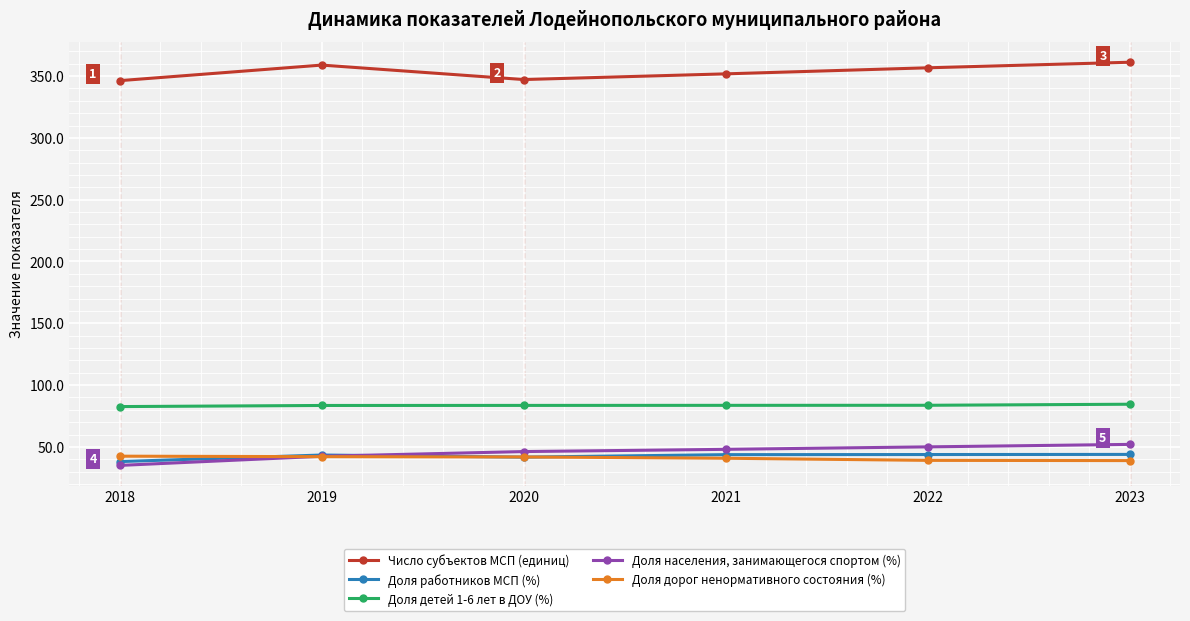

What is the maximum value for Доля населения, занимающегося спортом (%)?

52.0